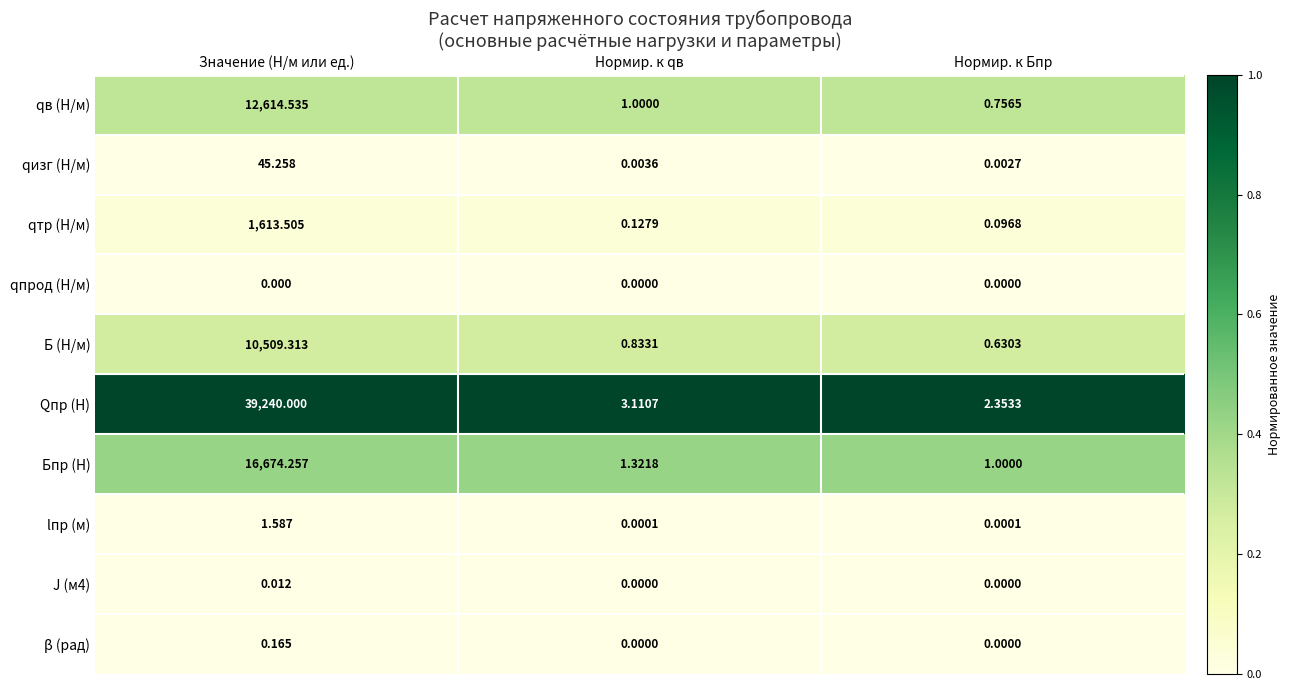

Which series changed the most between Нормир. к qв and Нормир. к Бпр?

Qпр (Н)